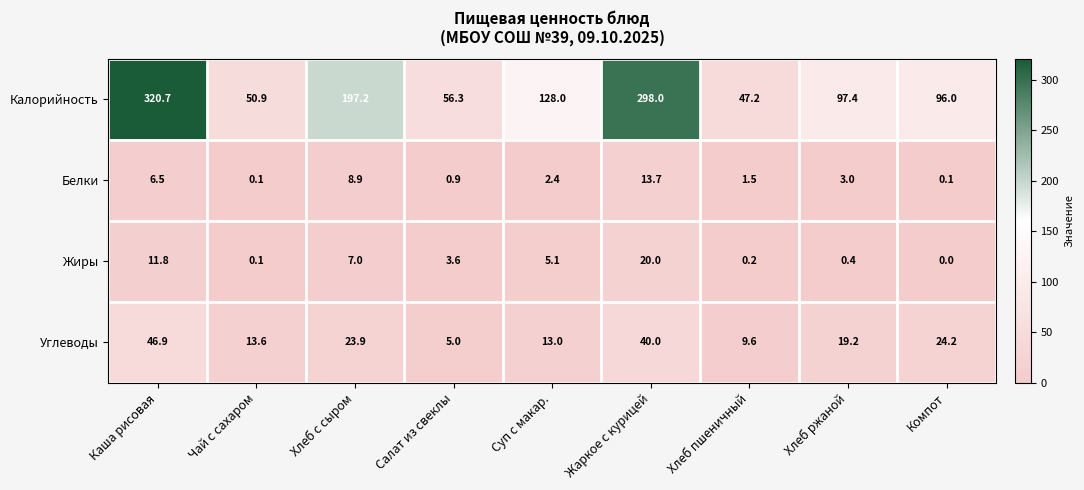

At which category is the sum across all series the highest?

Каша рисовая